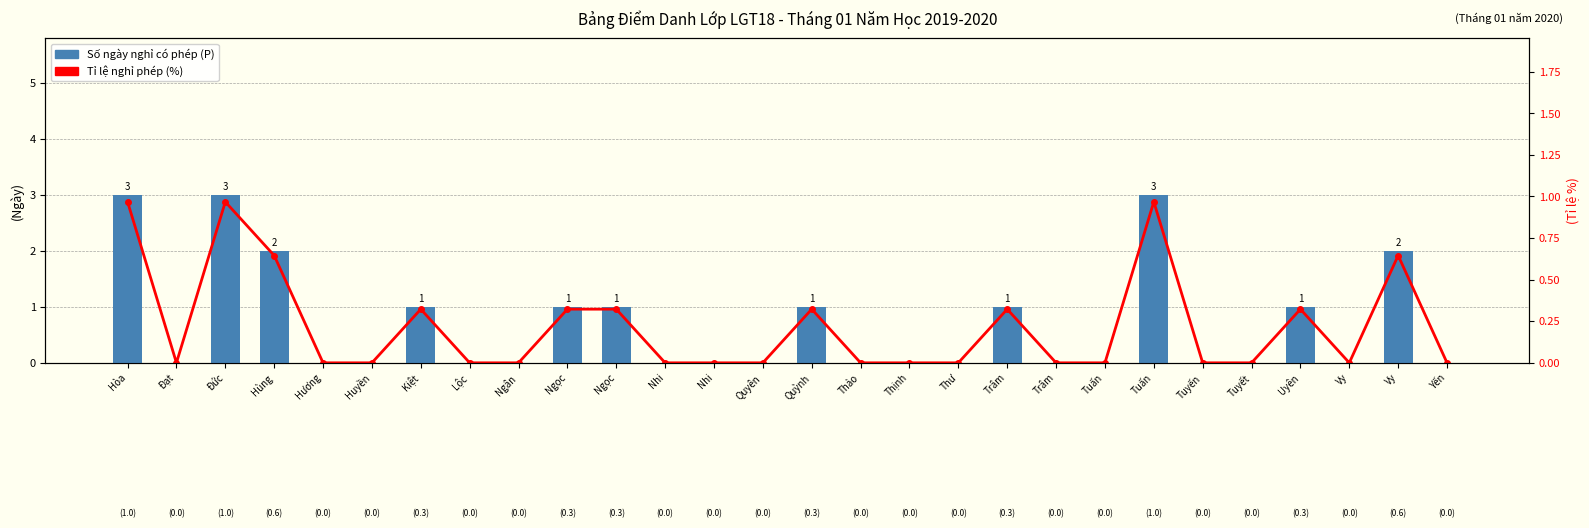

List the series in order of their overall mean, lowest first.

Tỉ lệ nghỉ phép / tổng ngày (%), Số ngày nghỉ có phép (P)